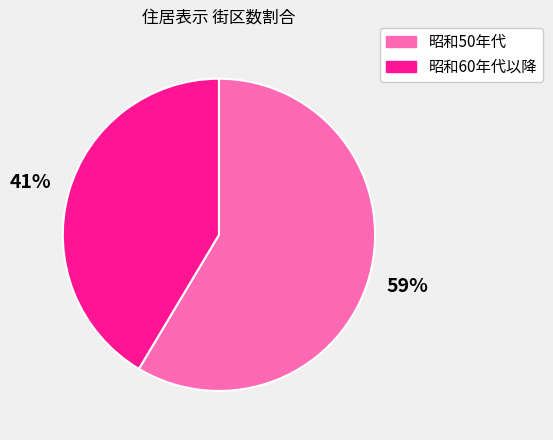

To the nearest percent, what is the average slice percentage?

50%